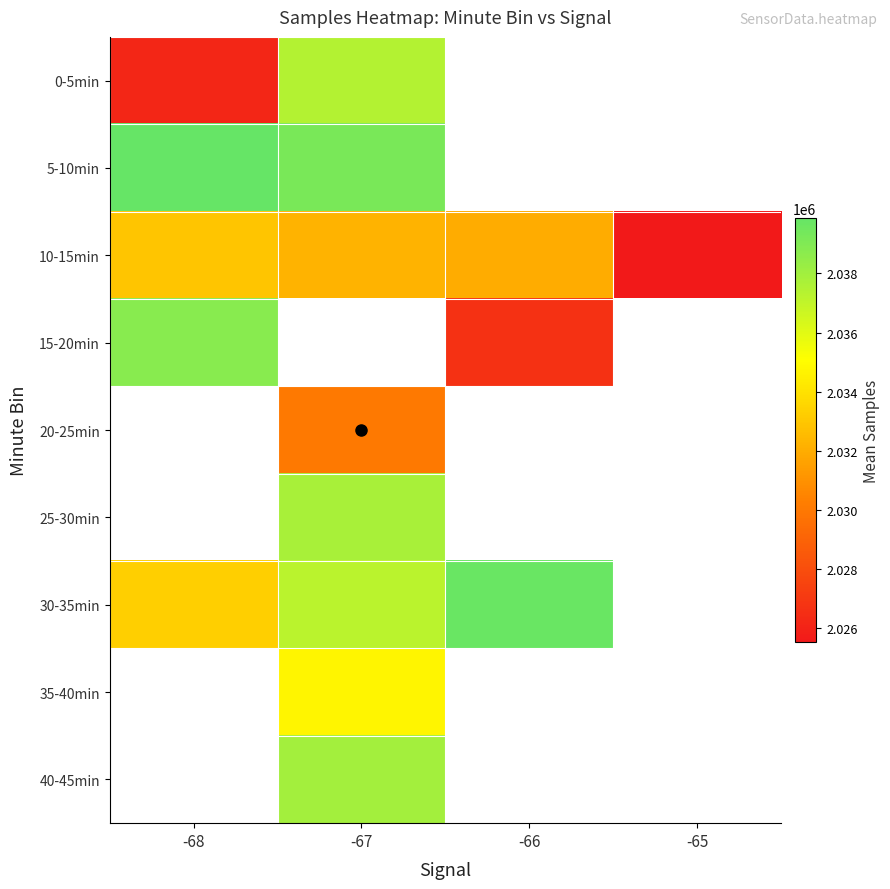

What is the lowest value of the 15-20min series?

2026665.5